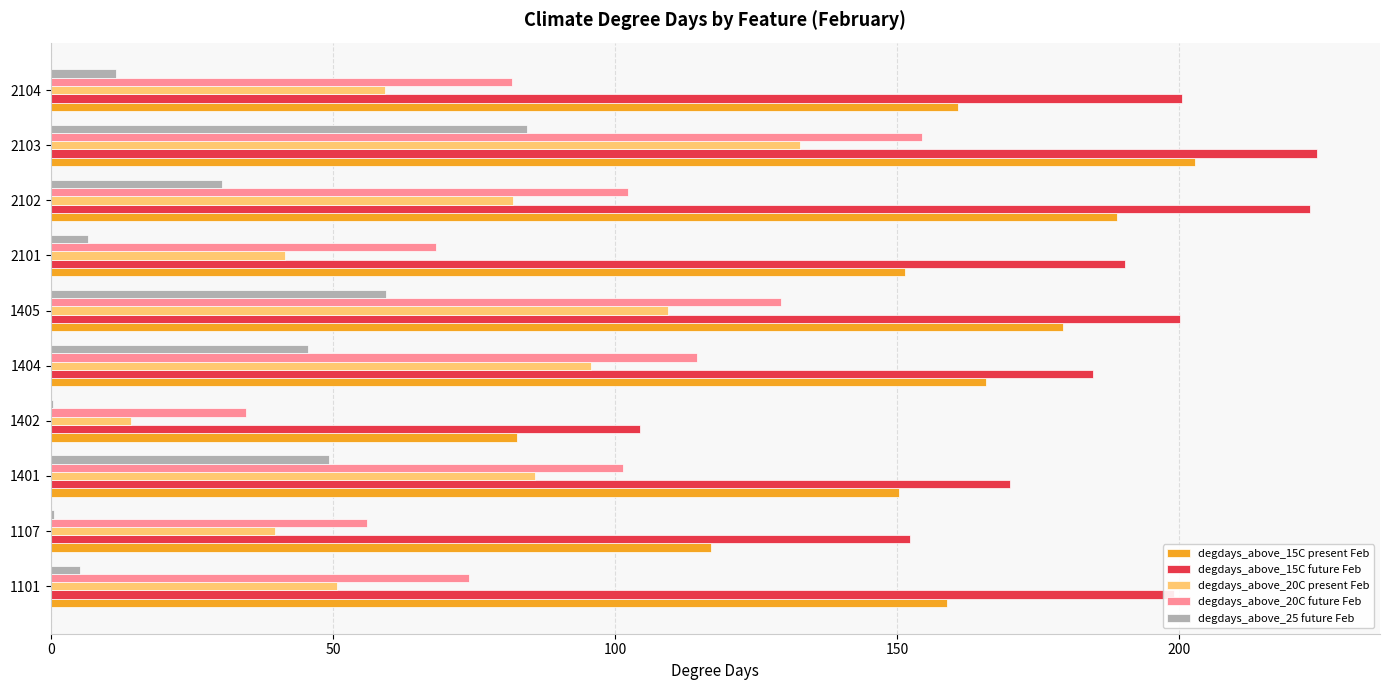

The degdays_above_20C present Feb series shows 81.9 at 2102. True or false?

True